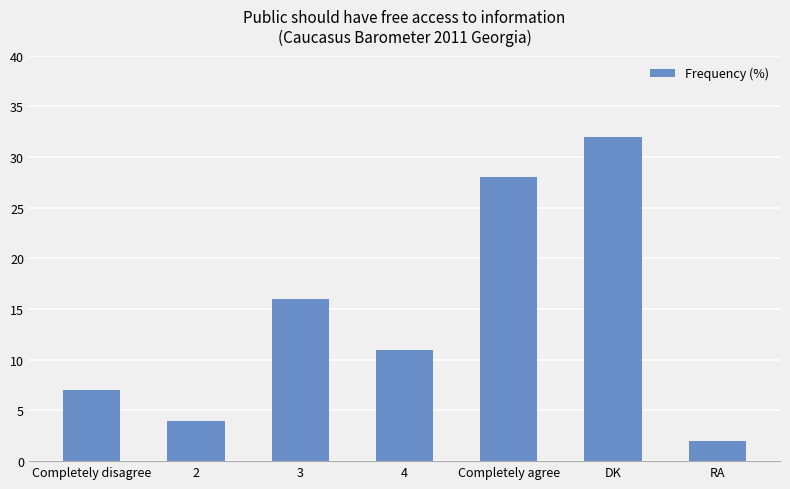

List the labels in order of value, largest first.

DK, Completely agree, 3, 4, Completely disagree, 2, RA